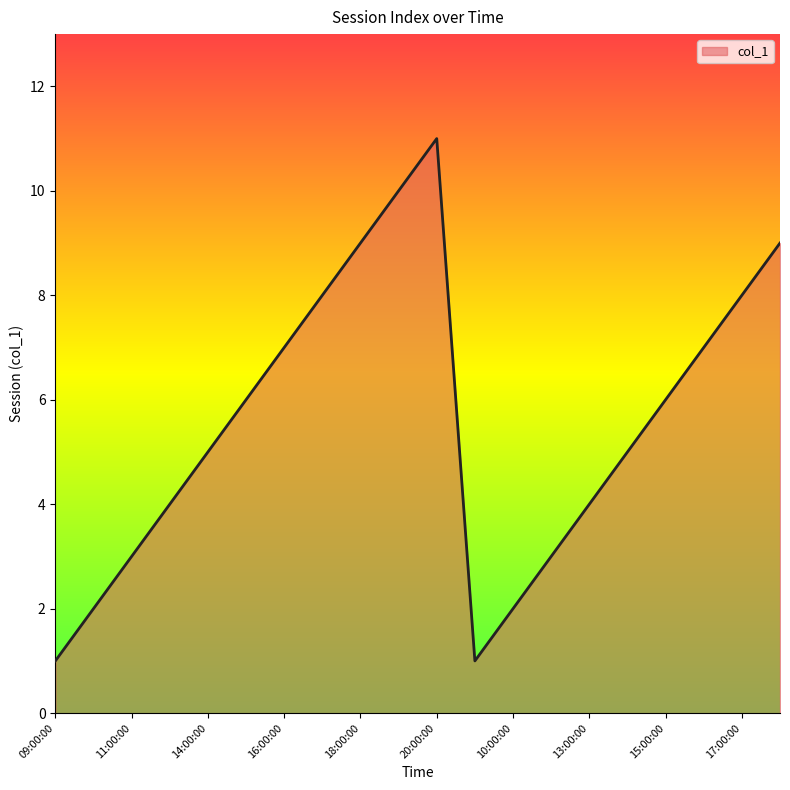

What is the maximum value shown in the chart?

11